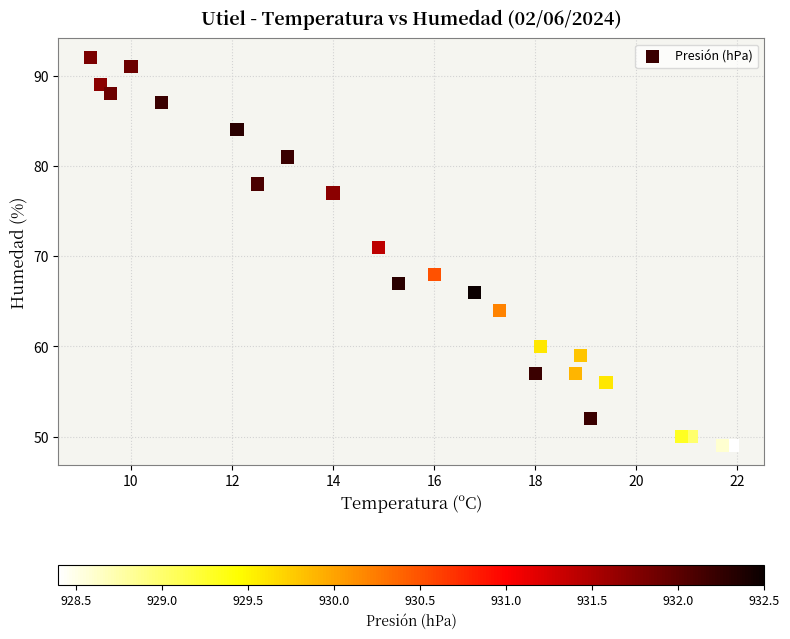

What is the range of Y values (max minus min)?

43